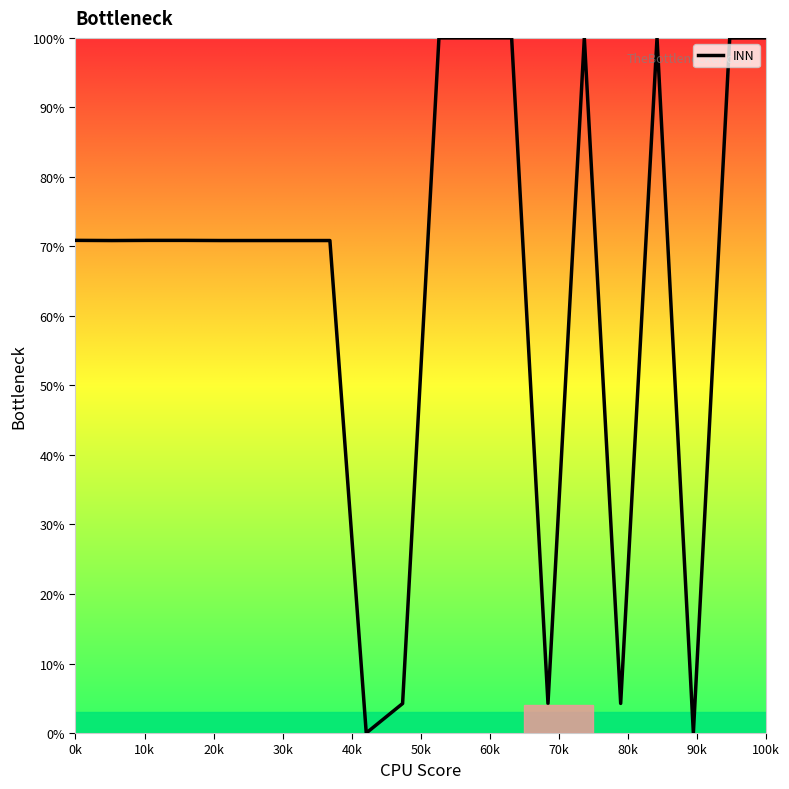

What is the average value?

64.0